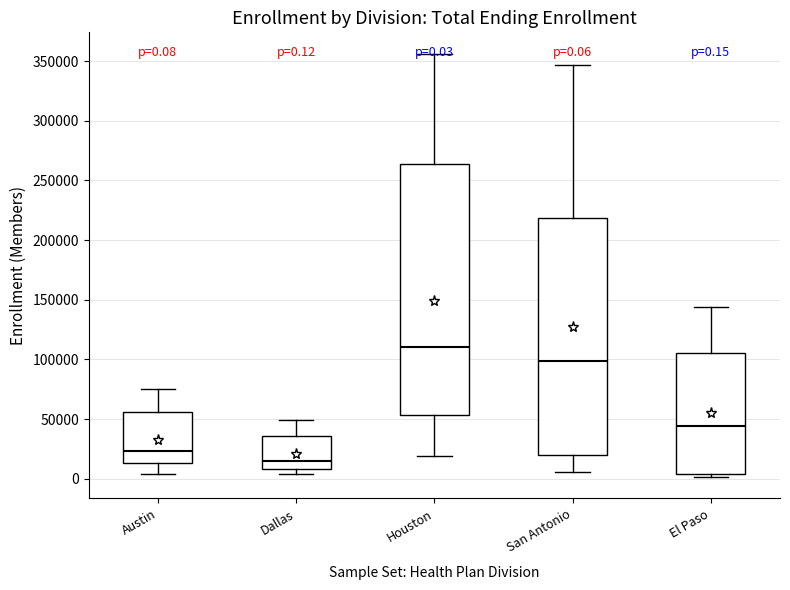

Comparing the boxes themselves (not the whiskers), which one is the tallest?

Houston